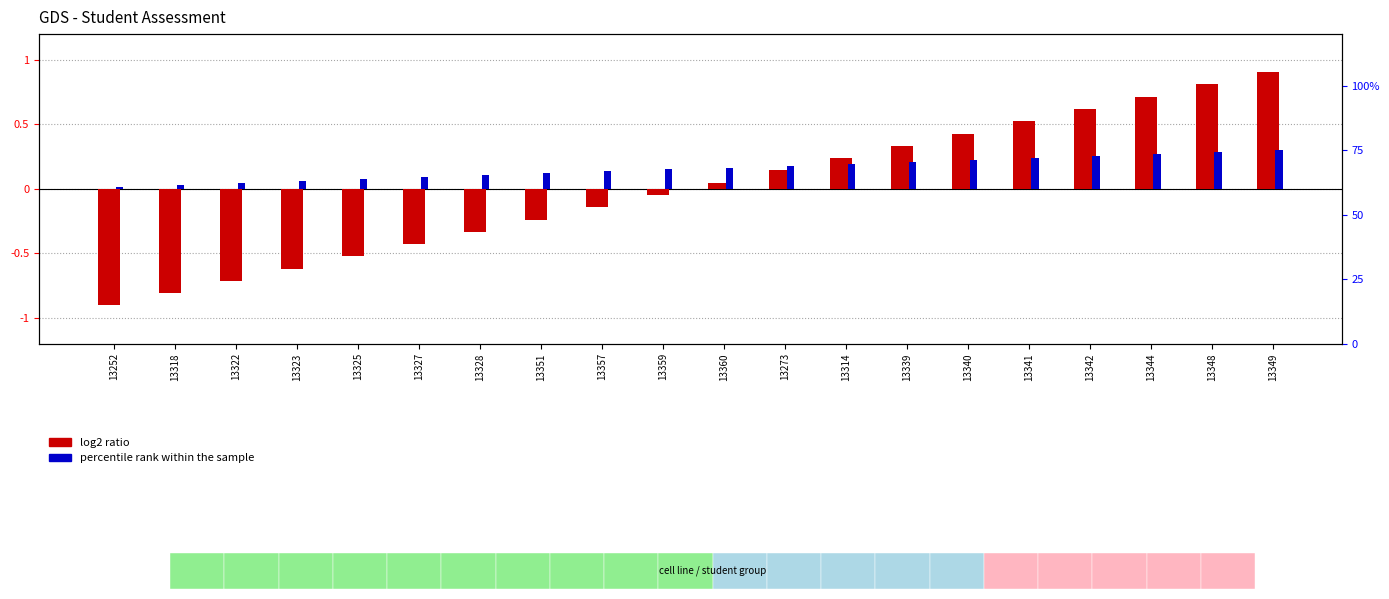

What is the difference between the maximum and minimum values in the percentile rank within the sample series?

0.3